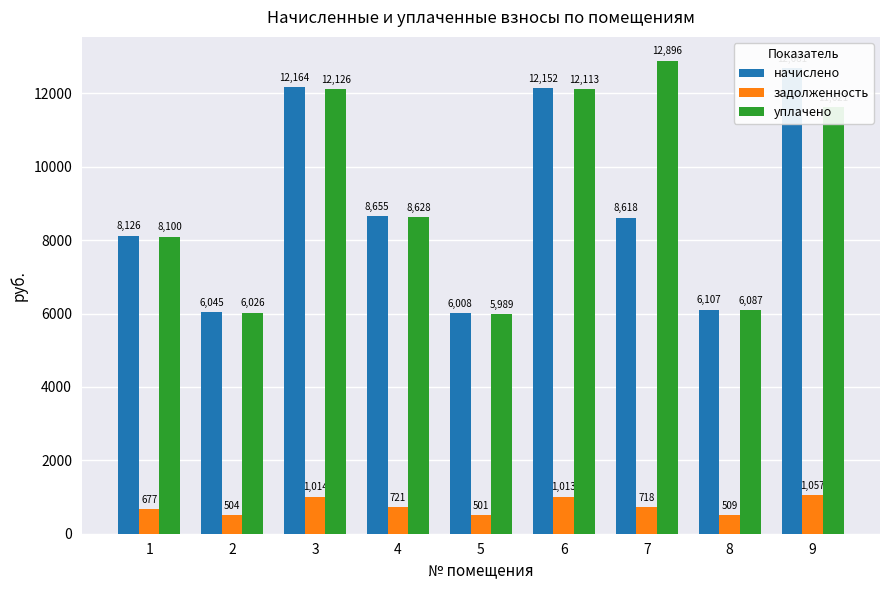

List the series in order of their peak value, lowest first.

задолженность, начислено, уплачено